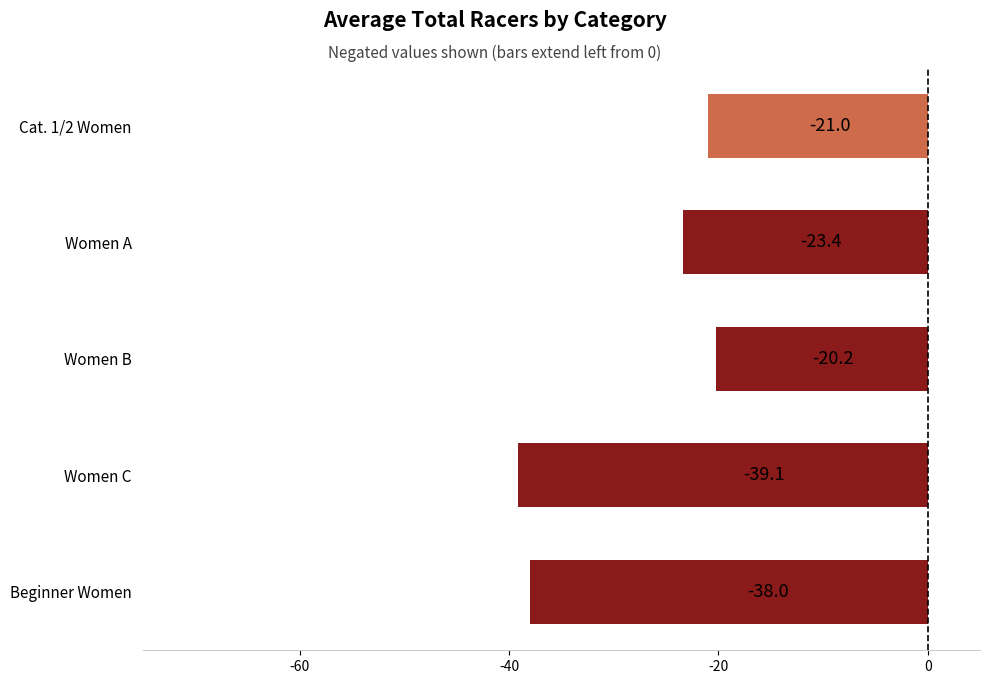

Count the number of values greater than -23.

2